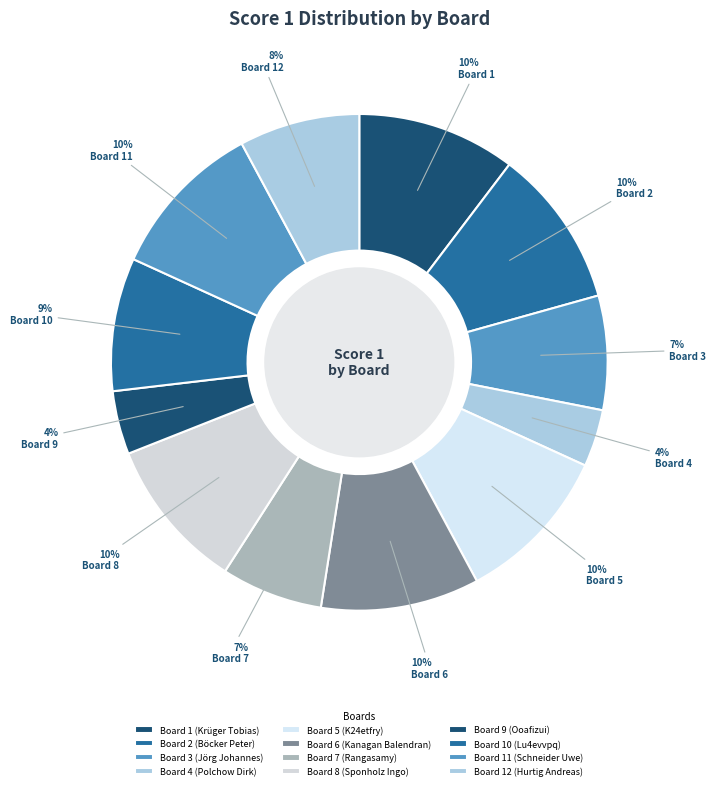

Which has a higher value, Board 12 (Hurtig Andreas) or Board 2 (Böcker Peter)?

Board 2 (Böcker Peter)